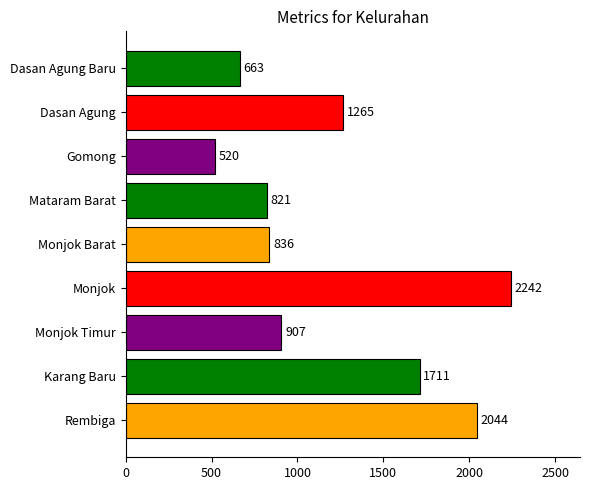

What is the average value?

1223